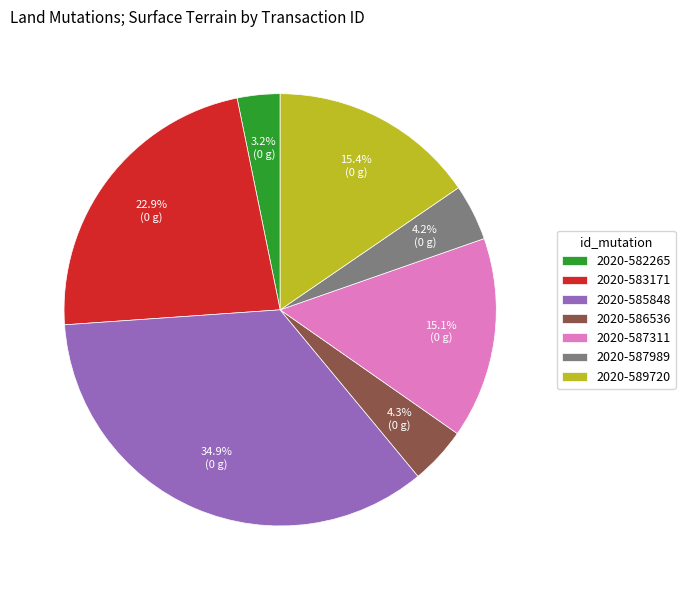

To the nearest percent, what is the average slice percentage?

14%